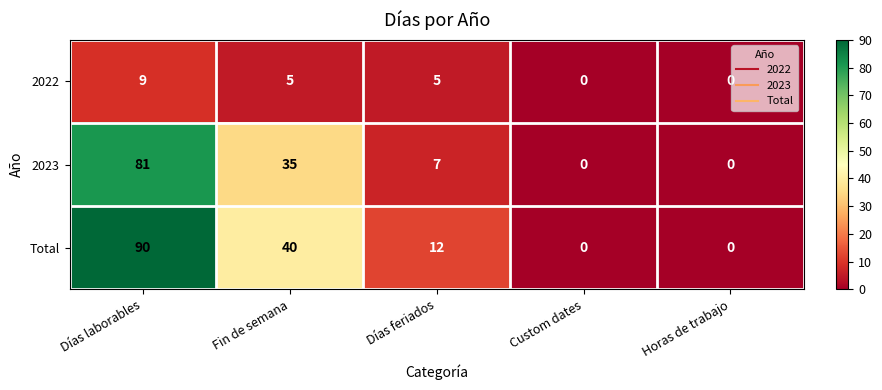

At which category is the sum across all series the highest?

Días laborables